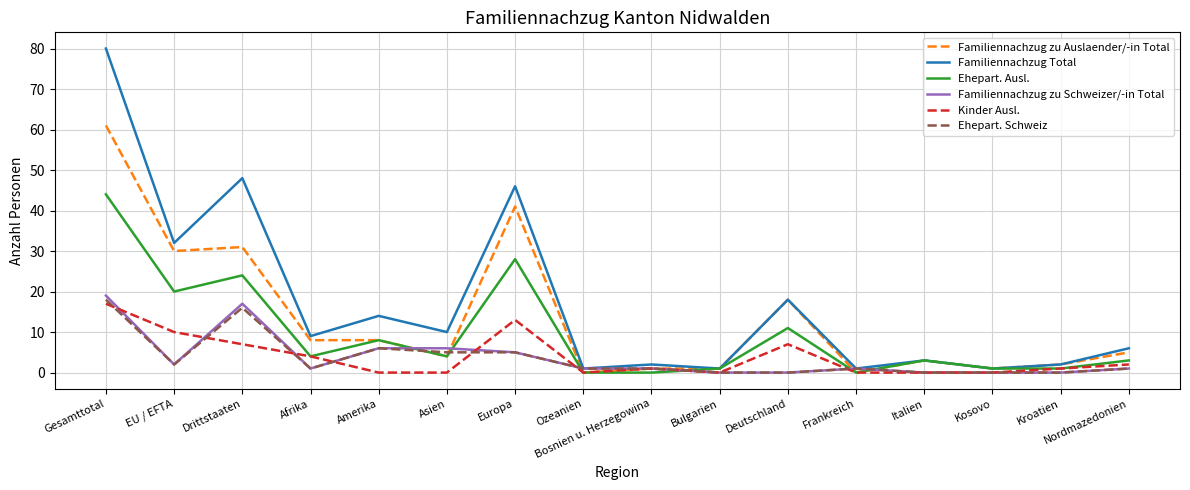

Rank the series by their maximum value, from highest to lowest.

Familiennachzug Total, Familiennachzug zu Auslaender/-in Total, Ehepart. Ausl., Familiennachzug zu Schweizer/-in Total, Ehepart. Schweiz, Kinder Ausl.